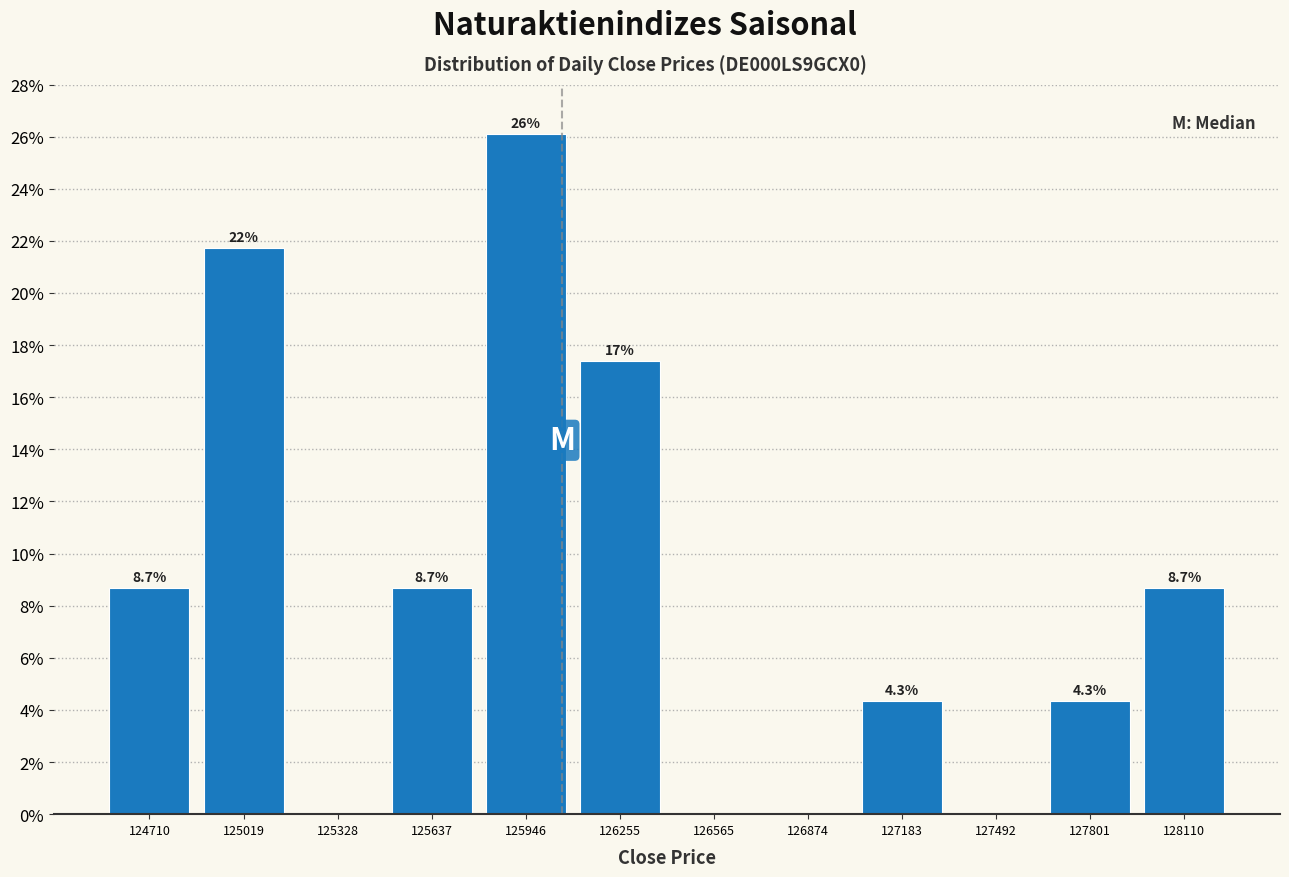

Which range on the x-axis has the tallest bar?

125800 to 126100